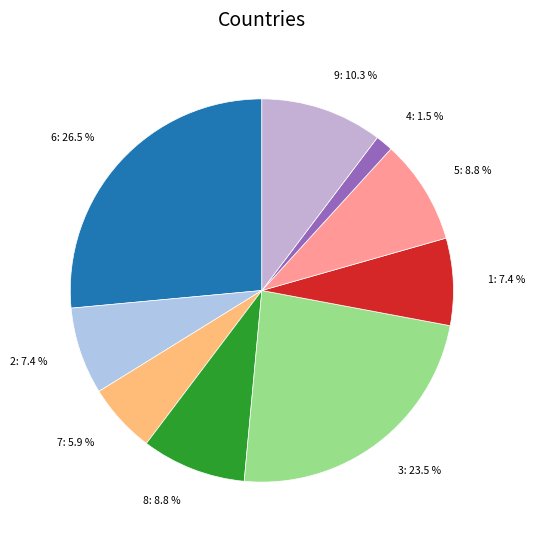

To the nearest percent, what is the combined percentage of 7 and 8?

15%